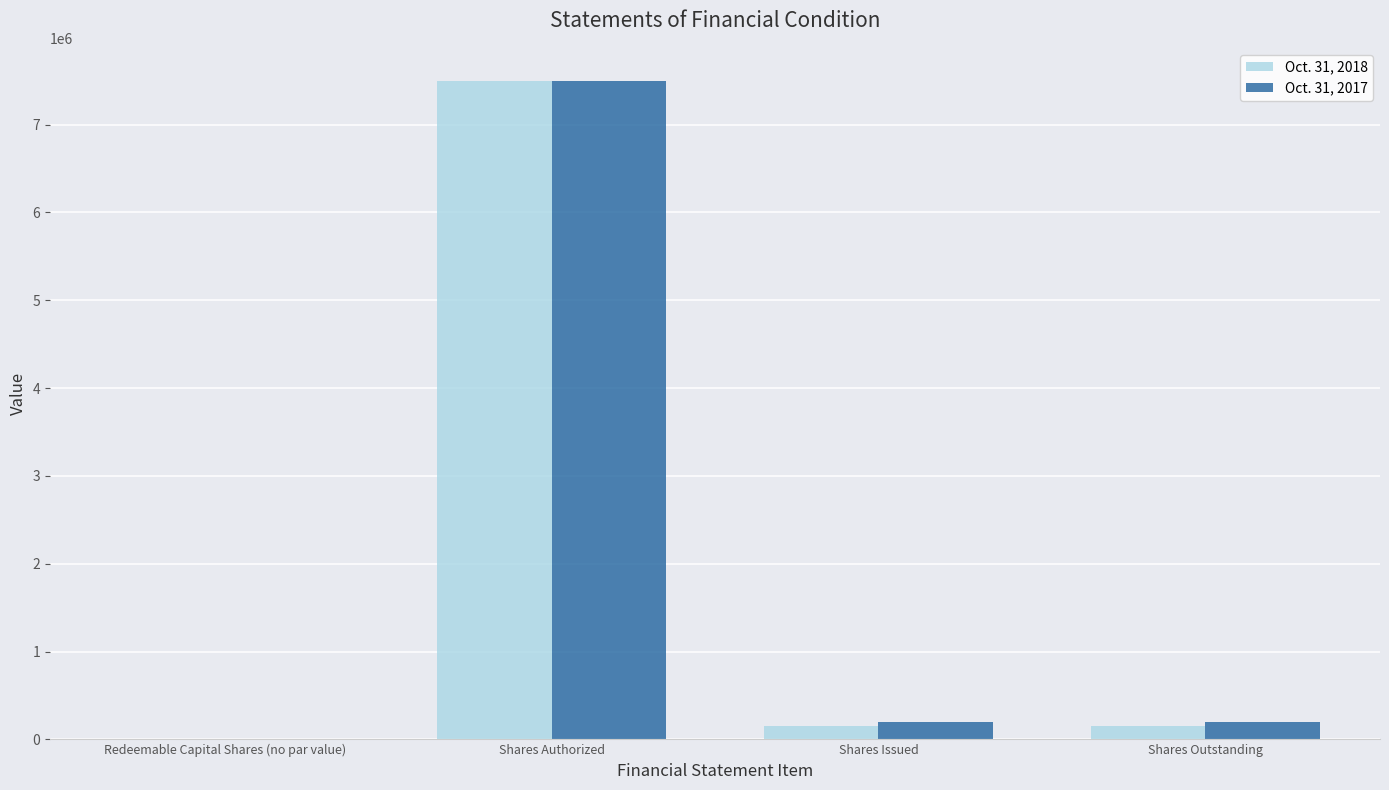

At which category is the sum across all series the highest?

Shares Authorized